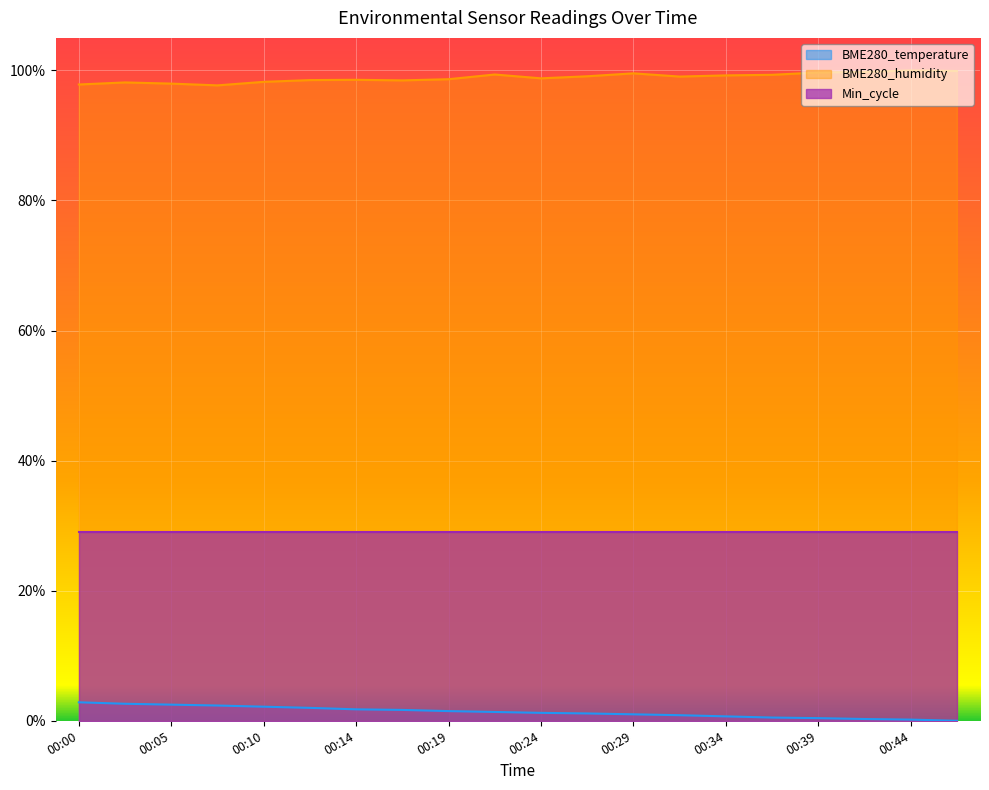

How many data points does each series have?

20